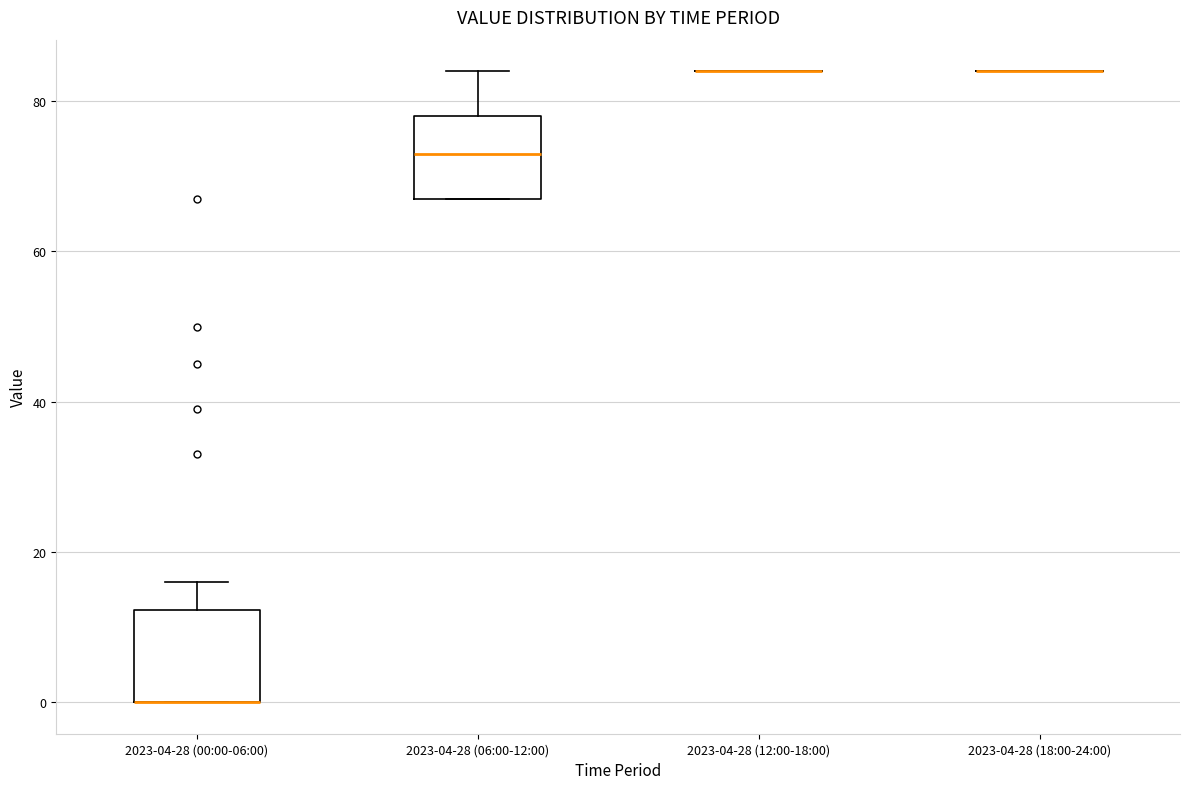

Reading left to right, read every box against the y-axis: the position of its median line, the range the box covers, and the ends of its whiskers. The values are not printed on the chart, so give them approximately, as read against the axis.

2023-04-28 (00:00-06:00): median 0 (drawn on the box's lower edge), box 0 to 12, whiskers 0 to 16
2023-04-28 (06:00-12:00): median 74, box 68 to 78, whiskers 68 to 84
2023-04-28 (12:00-18:00): box collapsed to a line at 84, whiskers 84 to 84
2023-04-28 (18:00-24:00): box collapsed to a line at 84, whiskers 84 to 84